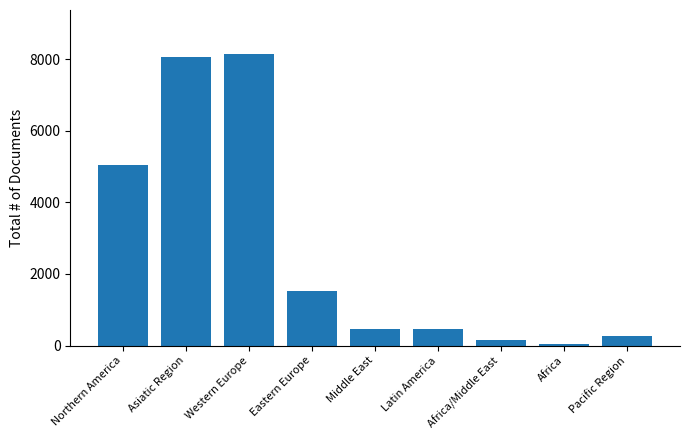

What is the change in value from Northern America to Latin America?

-4571